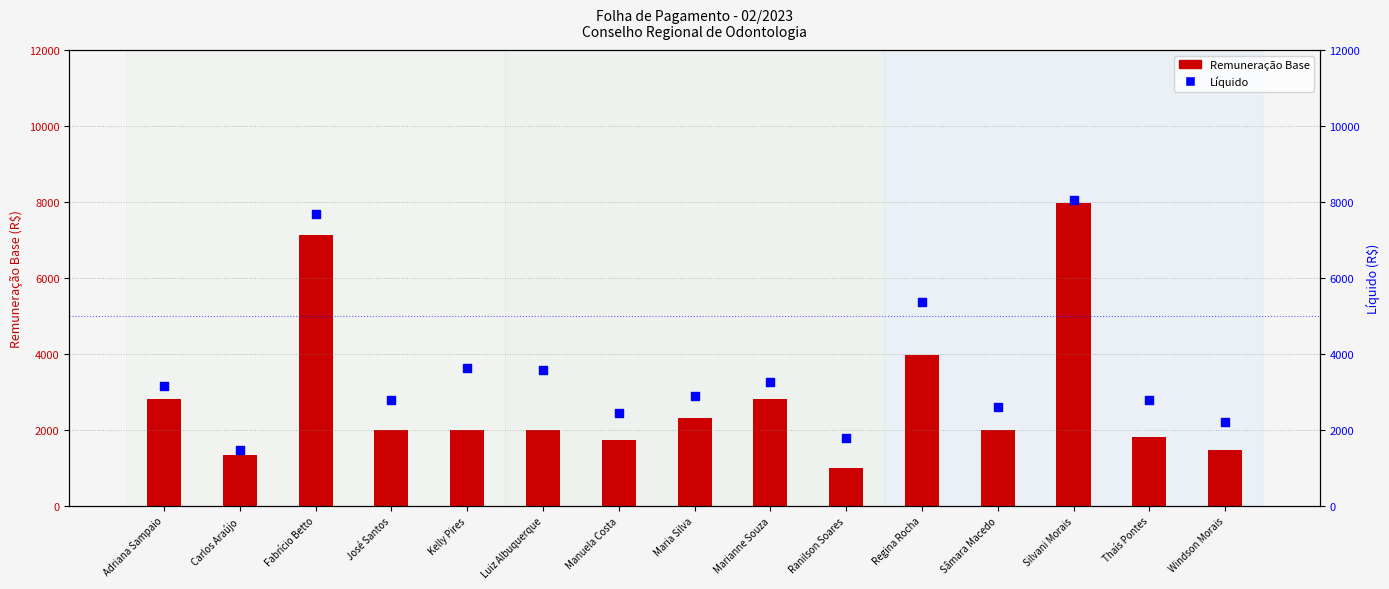

Which series reaches the maximum Y coordinate?

Líquido